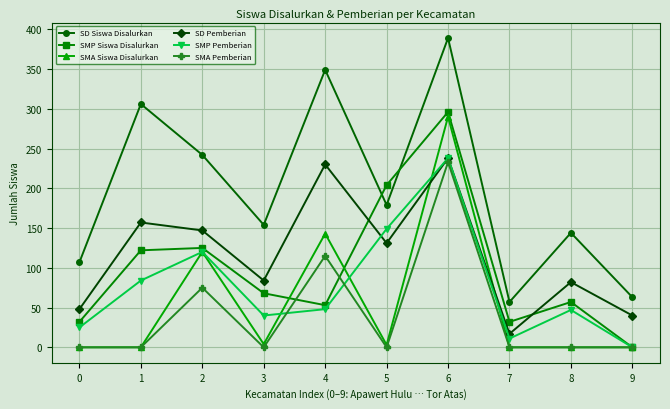

At which category does SD Siswa Disalurkan reach its first local valley?

3